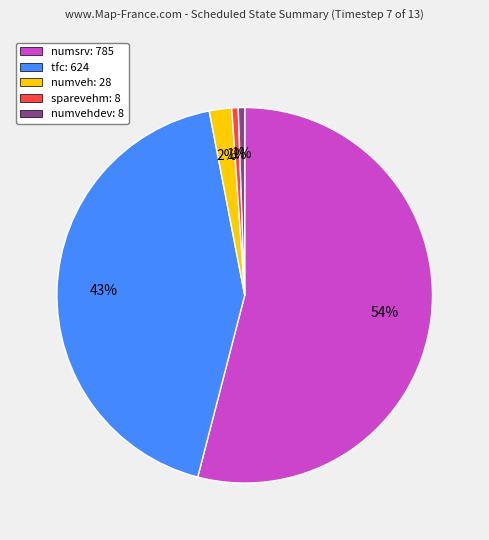

How many segments does this pie chart have?

5